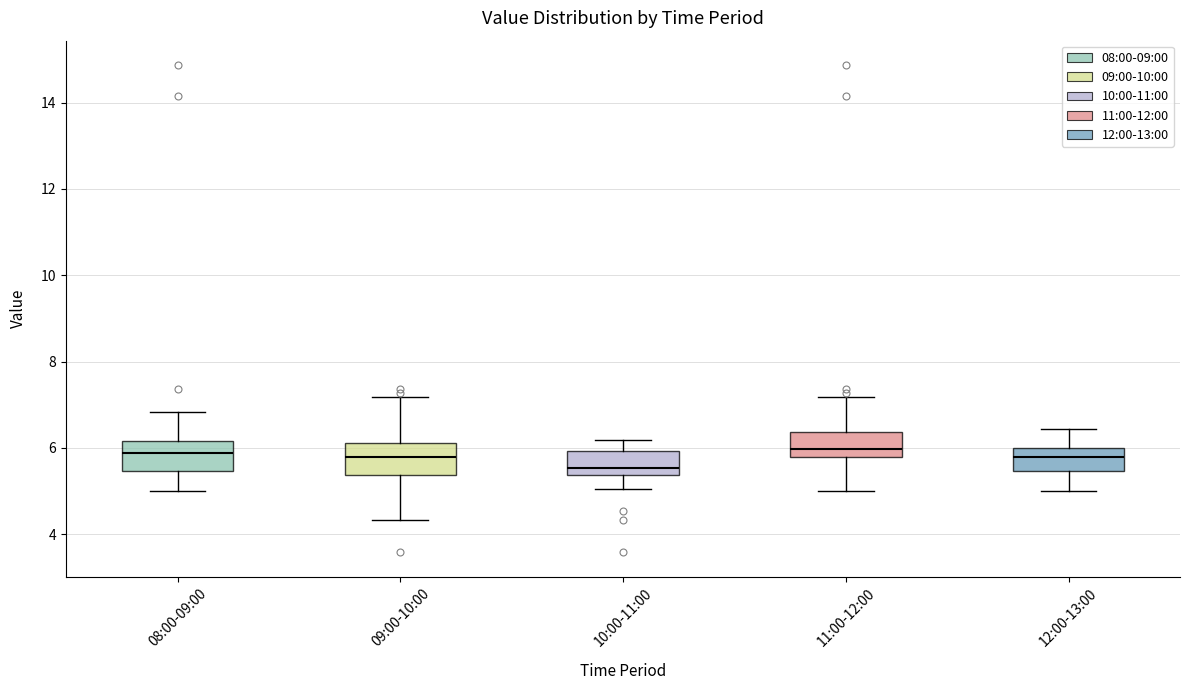

Which box's median line is the lowest?

10:00-11:00